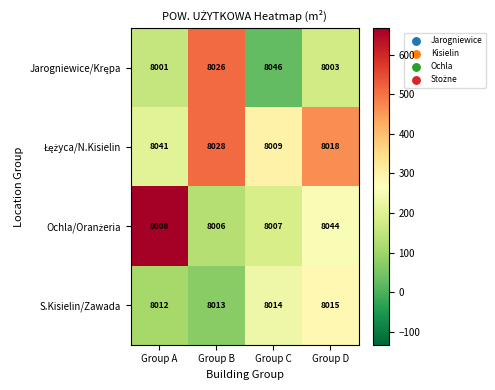

What is the spread (max minus min) of values at Group B?

22